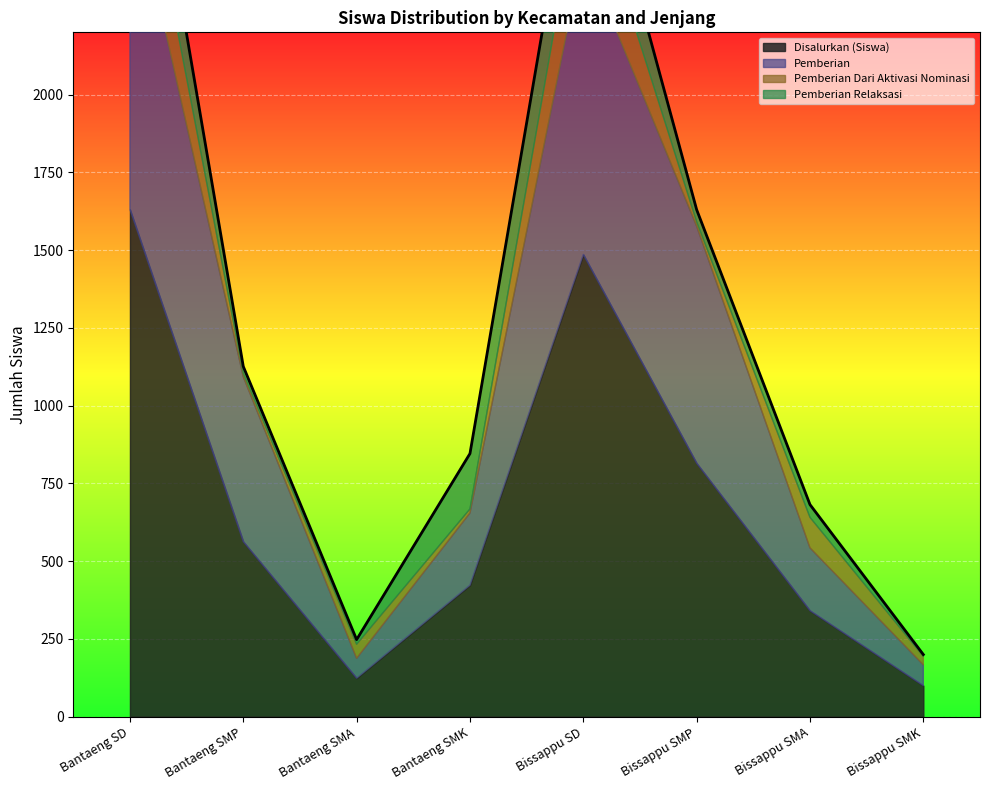

In Disalurkan (Siswa), how many points are lower than both neighbors (excluding endpoints)?

1